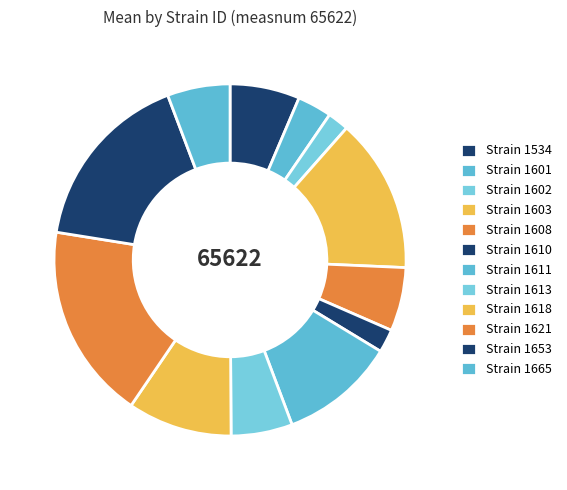

How many slices are in this pie chart?

12